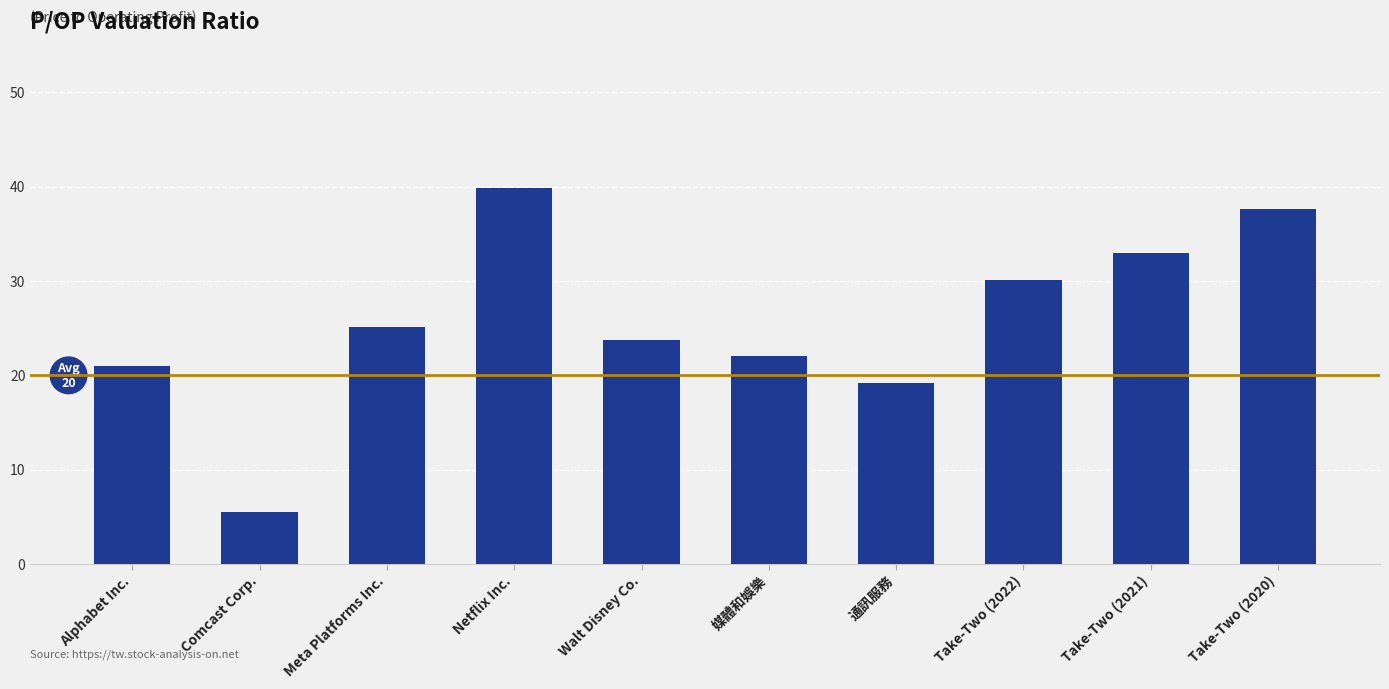

What is the value of the 8th bar from the left?

30.1